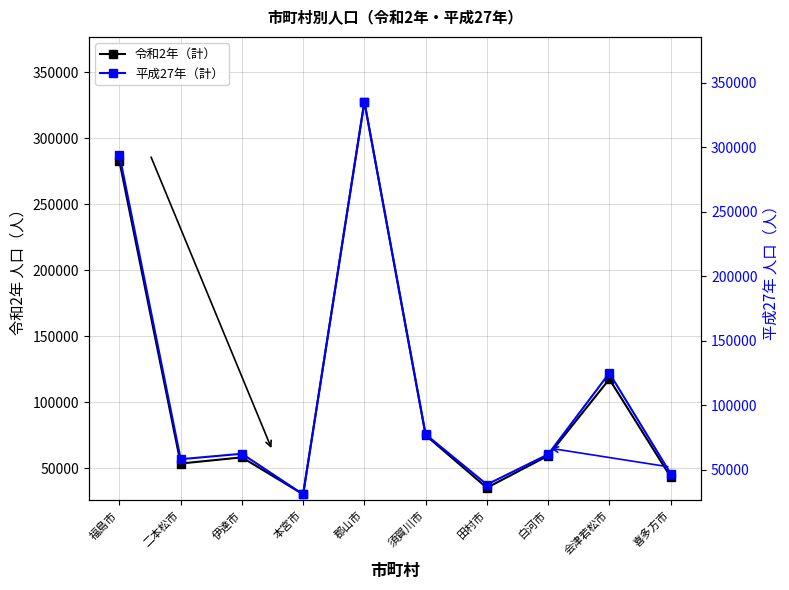

The 令和2年（計） series shows 53557 at 二本松市. True or false?

True